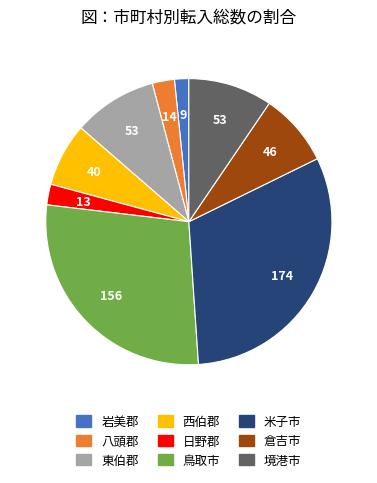

Do 境港市 and 鳥取市 together represent more than half of the pie?

No